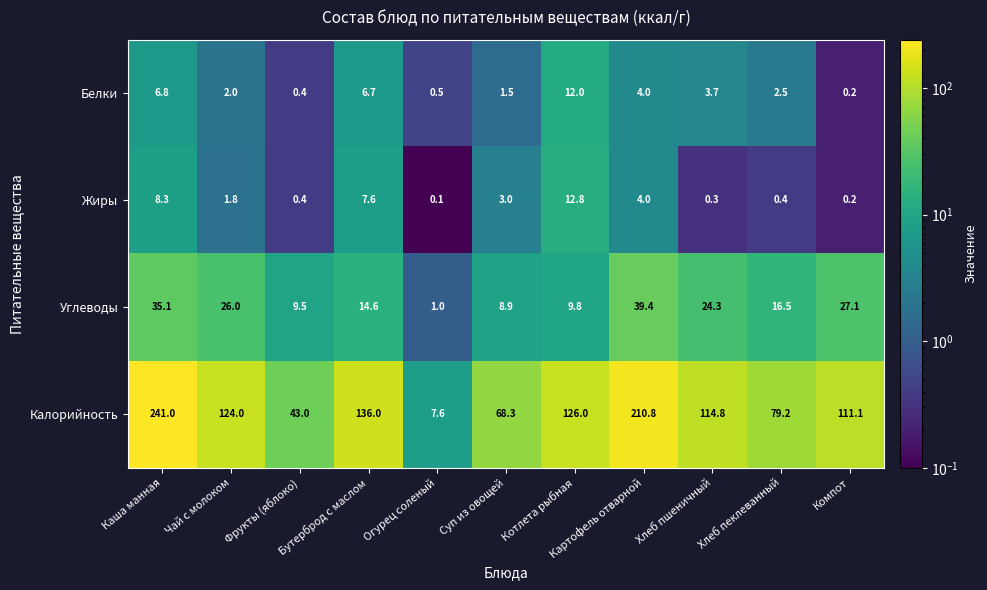

What is the sum of all Углеводы values?

212.2